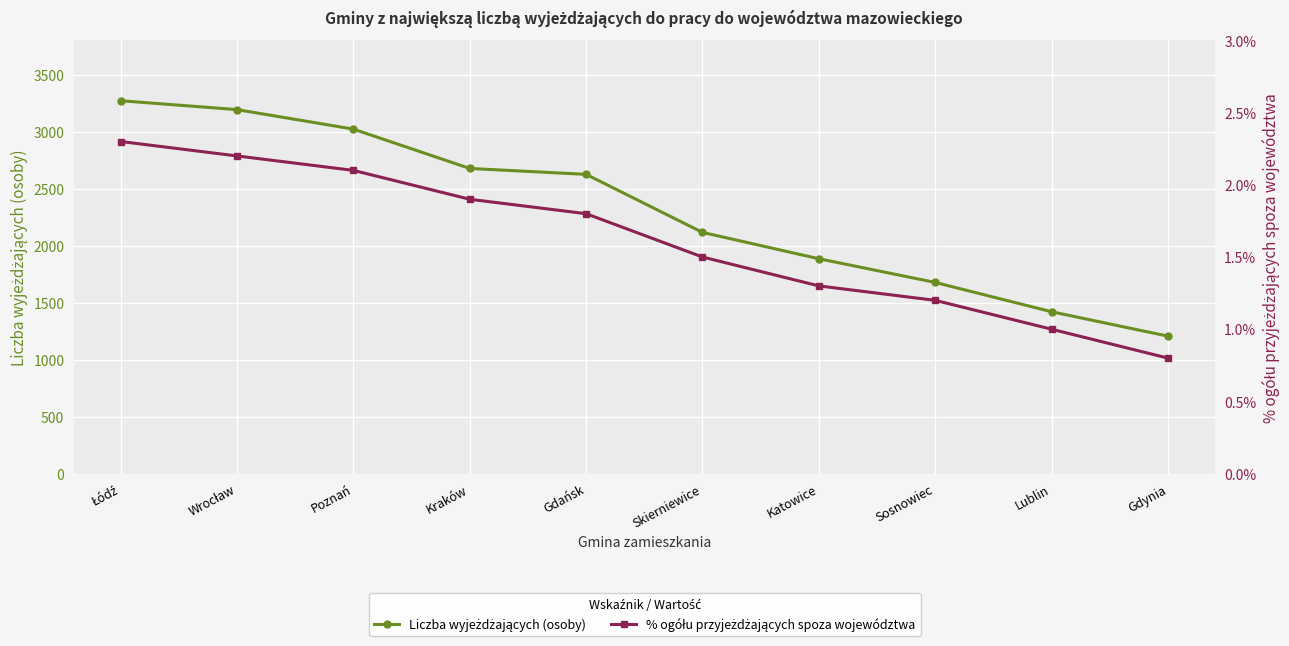

True or false: % ogółu przyjeżdżających spoza województwa has more than 1 points higher than both neighbors.

False